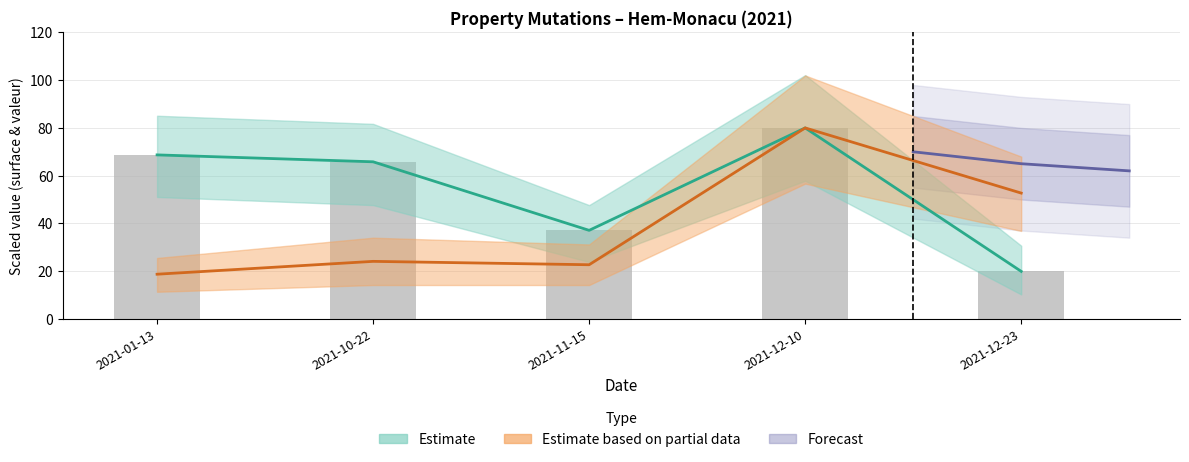

What is the label of the 3rd bar from the left?

2021-11-15